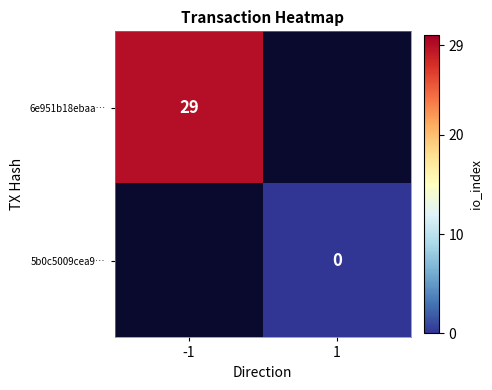

Is the value of 6e951b18ebaa… at -1 greater than the value of 5b0c5009cea9… at 1?

Yes